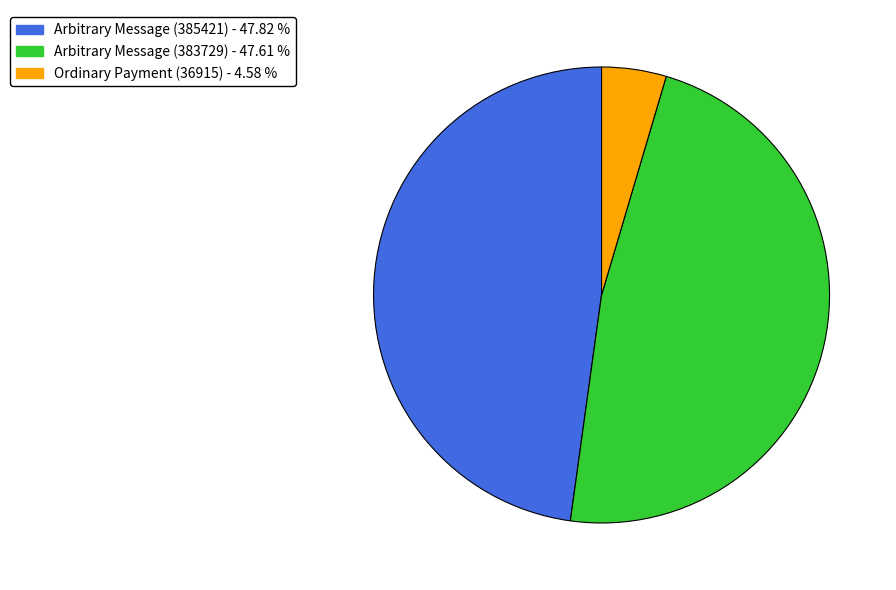

Does Ordinary Payment (36915) represent more than half of the total?

No